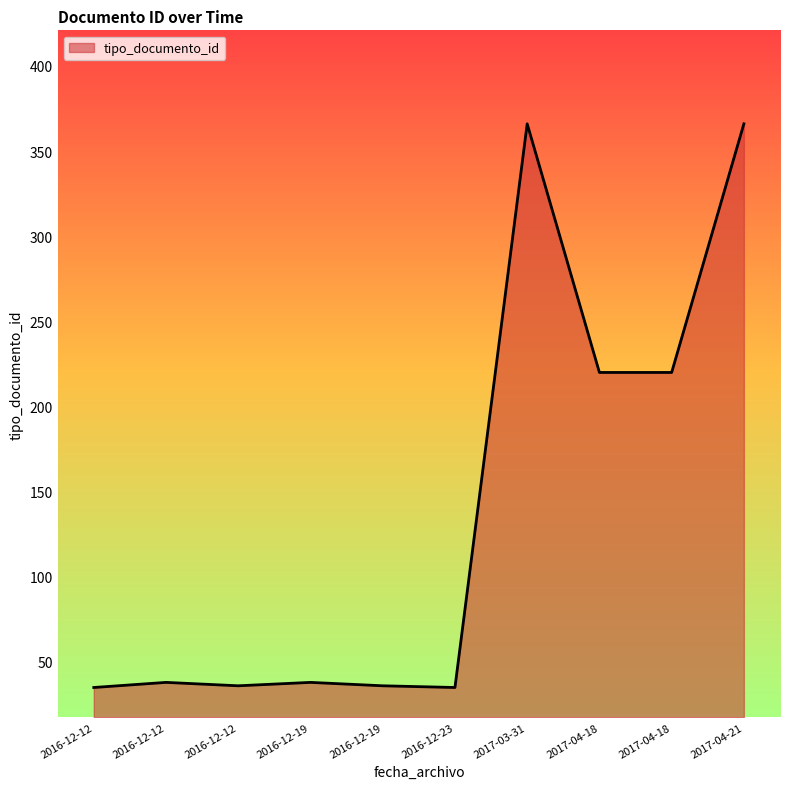

Does the chart display data point markers on the line(s)?

No